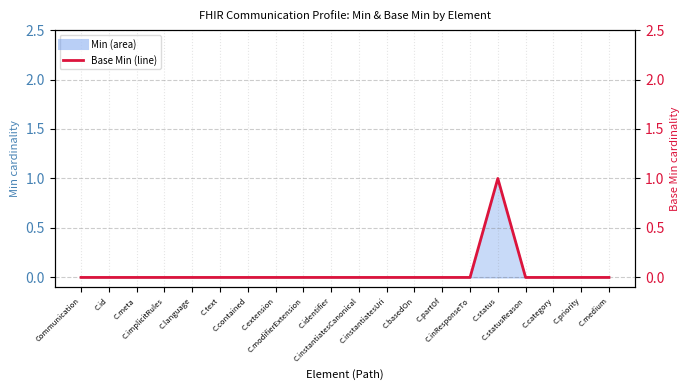

Which category has the lowest value across all series?

Communication